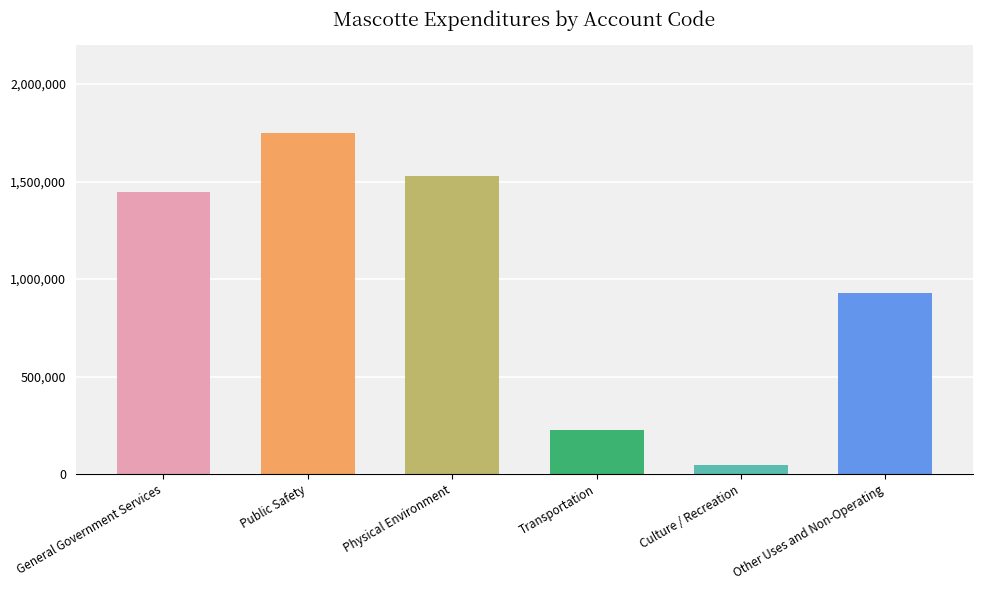

What is the label of the 1st bar from the right?

Other Uses and Non-Operating